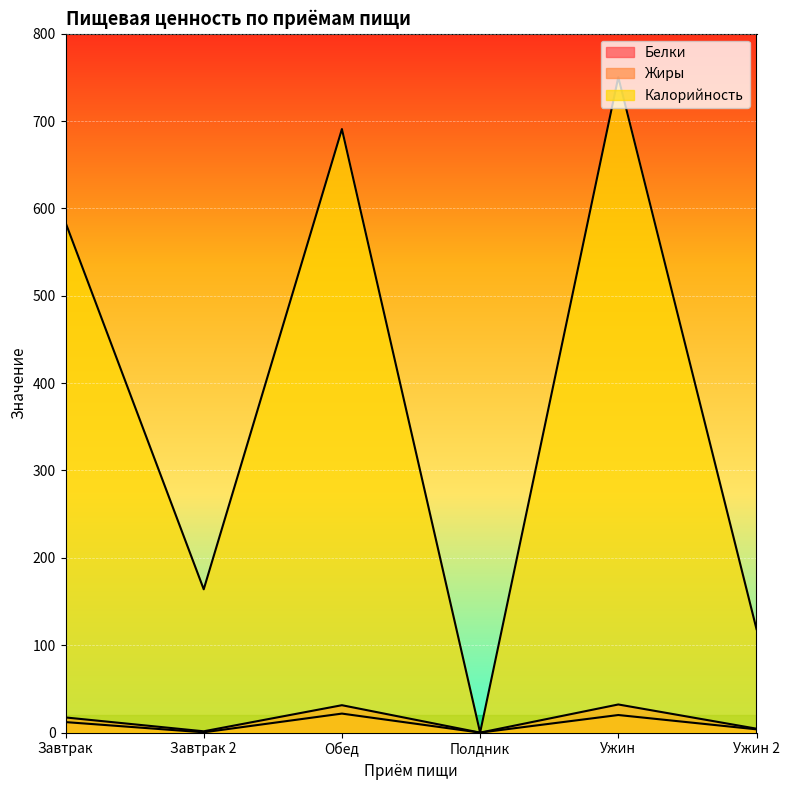

How many data points in Белки are above 17?

3